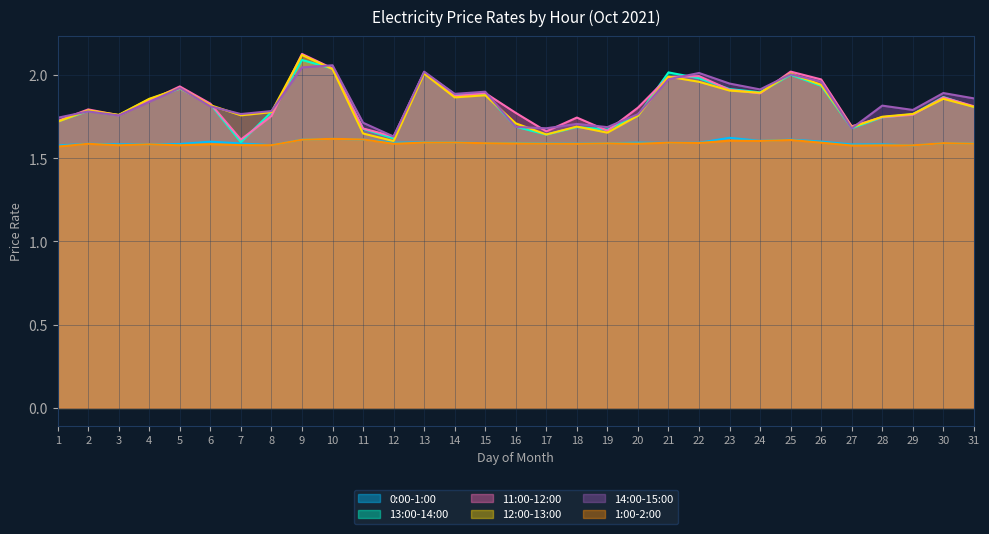

Which series changed the most between 21 and 27?

13:00-14:00